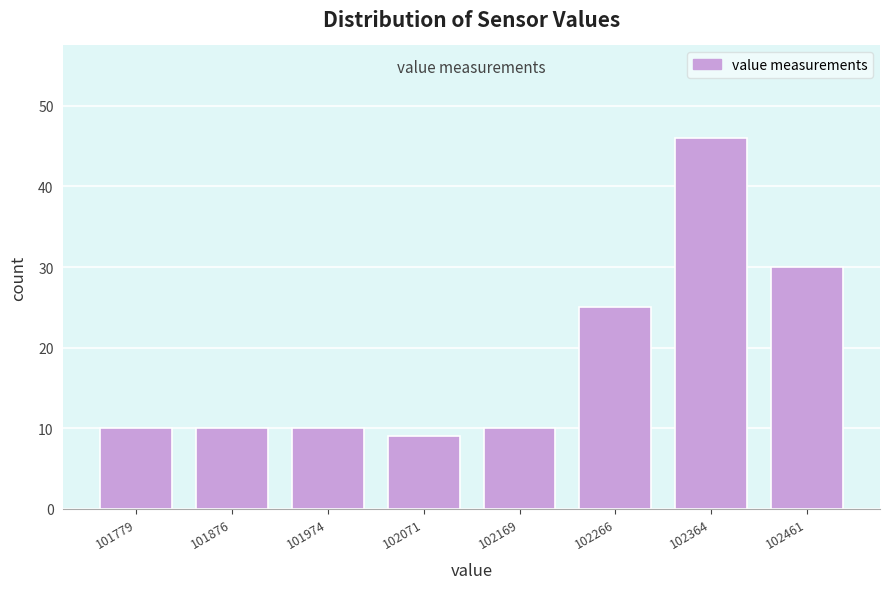

Reading left to right, transcribe this chart: for each bar, give the range it covers on the x-axis and its height. Neither the bar edges nor the heights are printed on the chart, so give them approximately, as read against the axes.

101730 to 101830: 10
101830 to 101930: 10
101930 to 102020: 10
102020 to 102120: 9
102120 to 102220: 10
102220 to 102320: 25
102320 to 102410: 46
102410 to 102510: 30